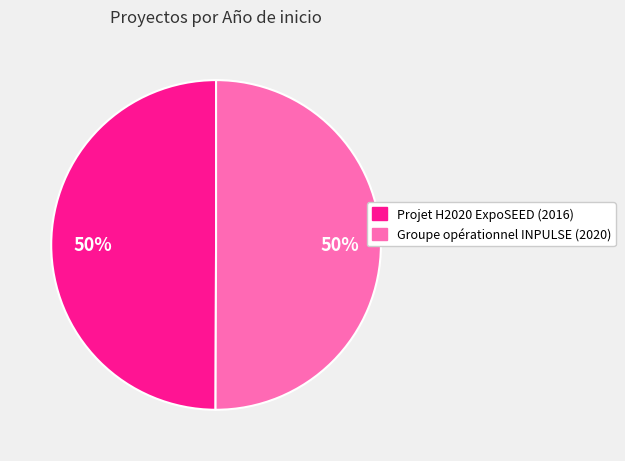

True or false: Projet H2020 ExpoSEED (2016) accounts for 50% of the total.

True